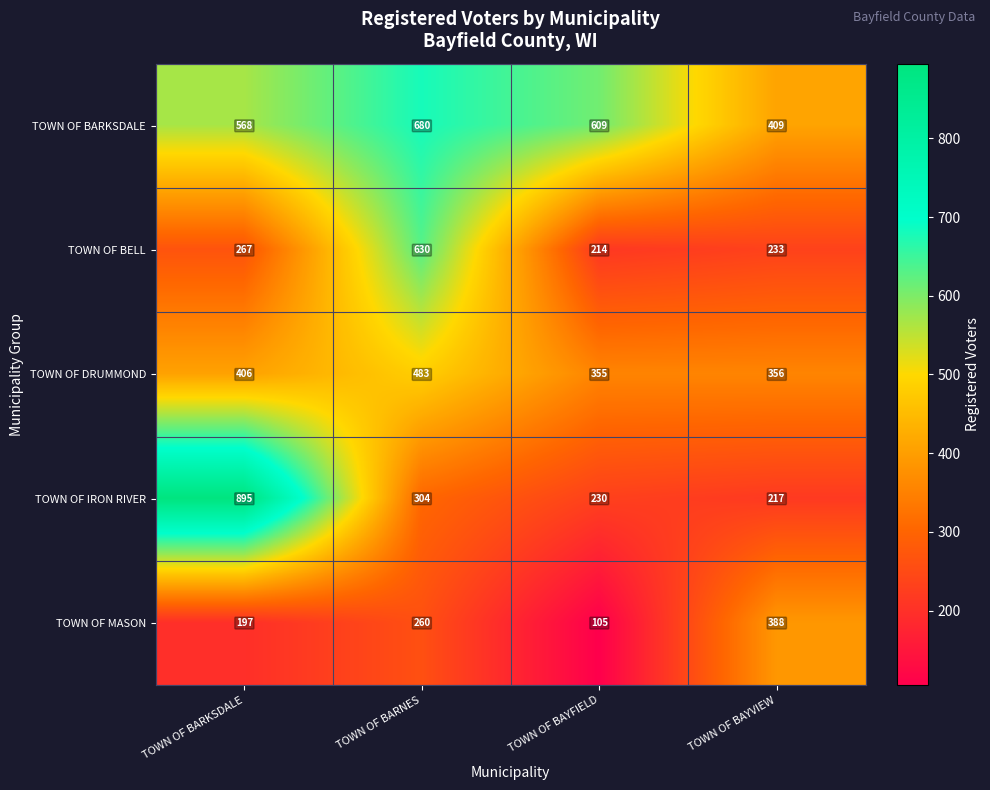

At how many categories does at least one series exceed 646?

2